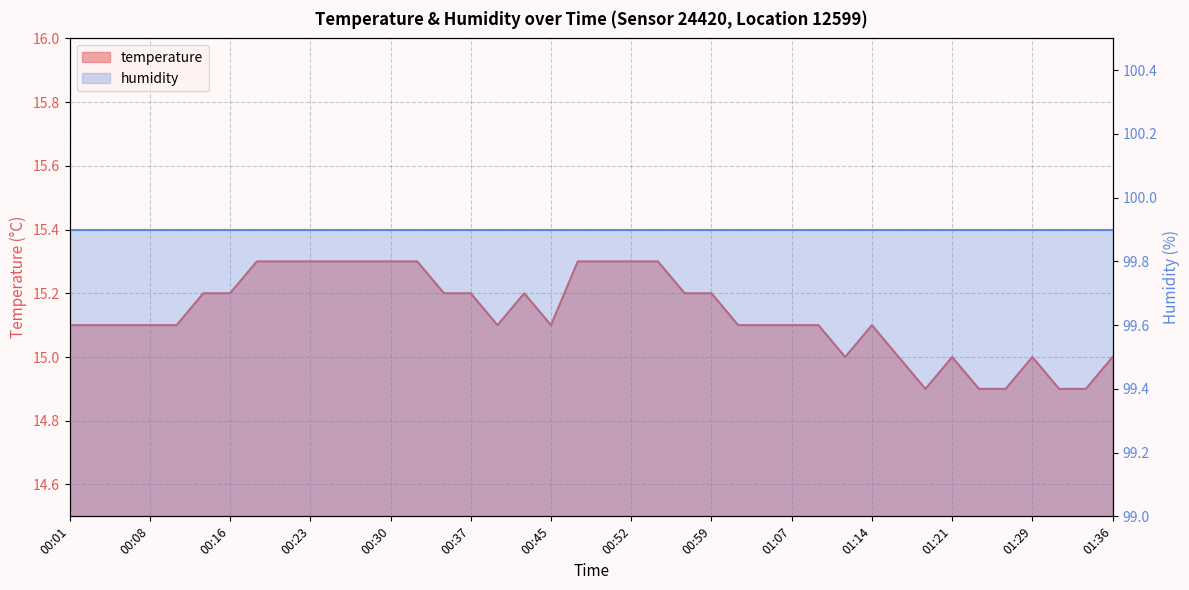

How many interior local peaks (higher than both neighbors) does the data have?

4